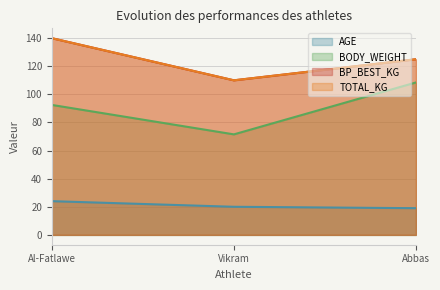

Reading left to right, transcribe all the data shown in this chart.

AGE: 24.0	20.0	19.0
BODY_WEIGHT: 92.5	71.5	108.5
BP_BEST_KG: 140.0	110.0	125.0
TOTAL_KG: 140.0	110.0	125.0